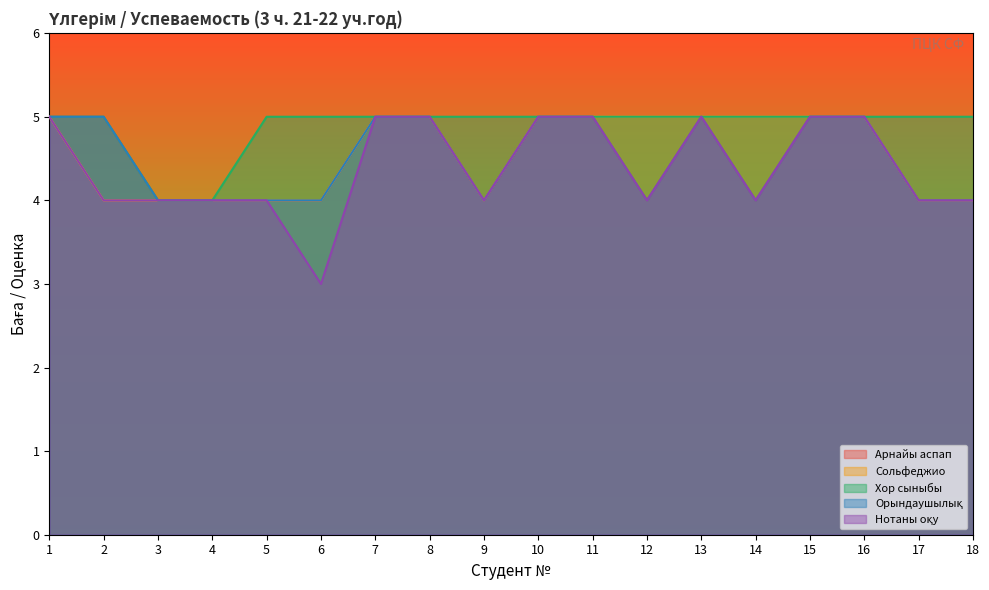

Rank the categories by Сольфеджио value from highest to lowest.

1, 7, 8, 10, 11, 12, 13, 14, 15, 16, 2, 3, 4, 5, 6, 9, 17, 18